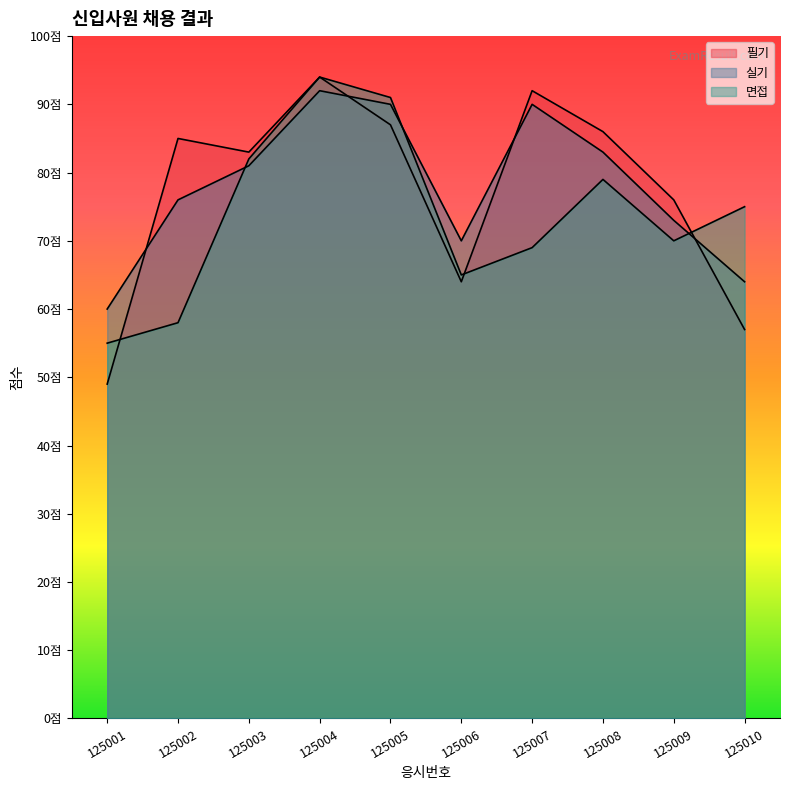

At which category does 면접 reach its first local valley?

125006